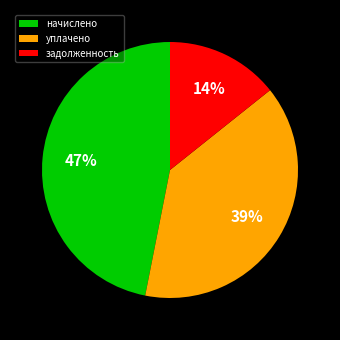

Rank the categories by value from highest to lowest.

начислено, уплачено, задолженность